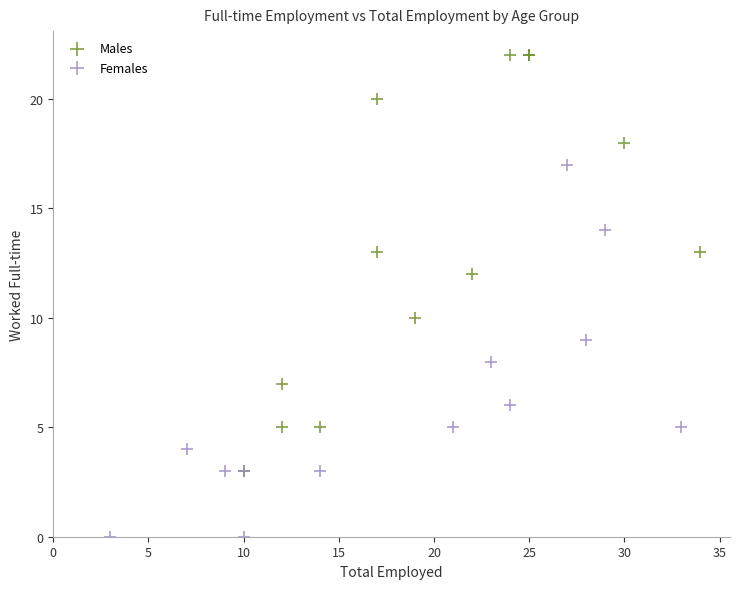

What are all the series names shown in the legend?

Males, Females